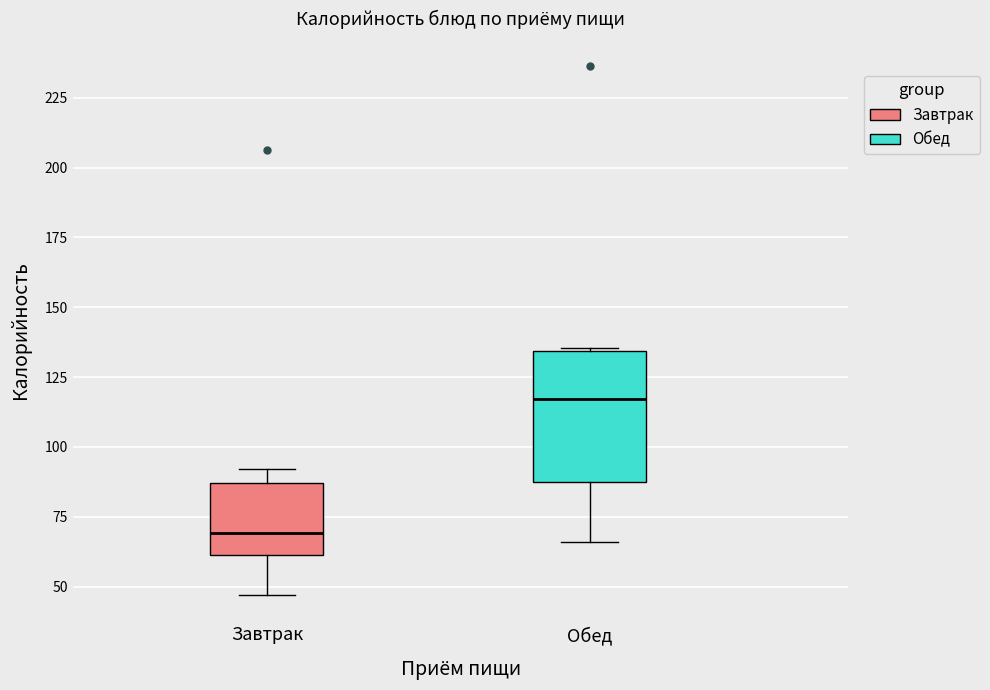

Which box is the tallest, from its lower edge to its upper edge?

Обед